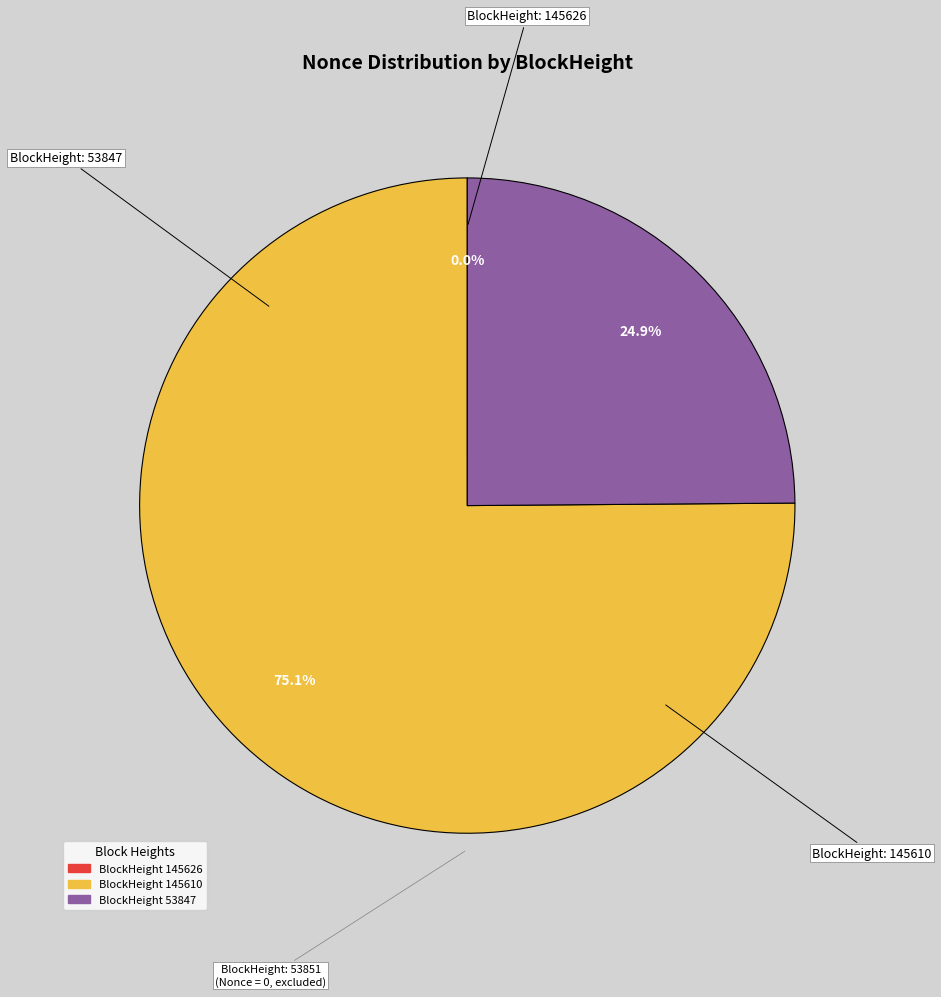

Is there a majority slice in this chart?

Yes